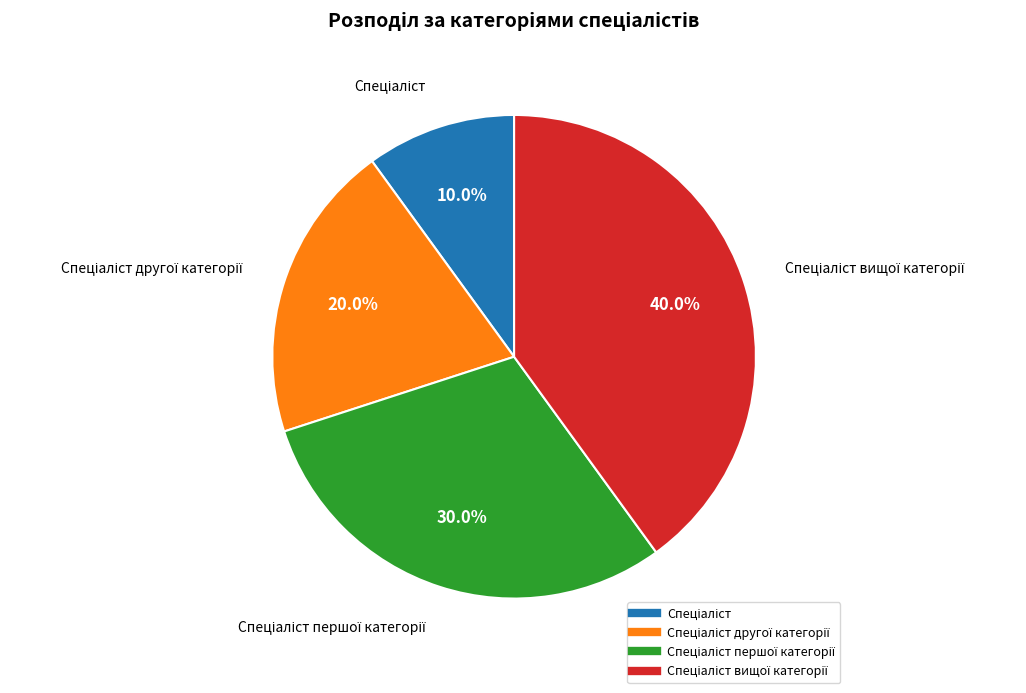

How many segments does this pie chart have?

4